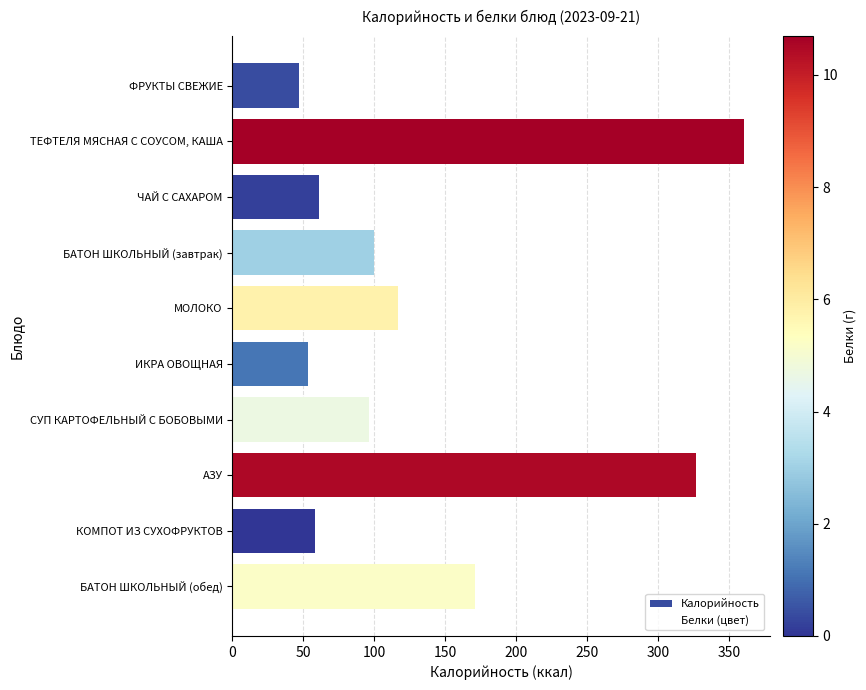

What is the label of the 9th bar from the top?

КОМПОТ ИЗ СУХОФРУКТОВ